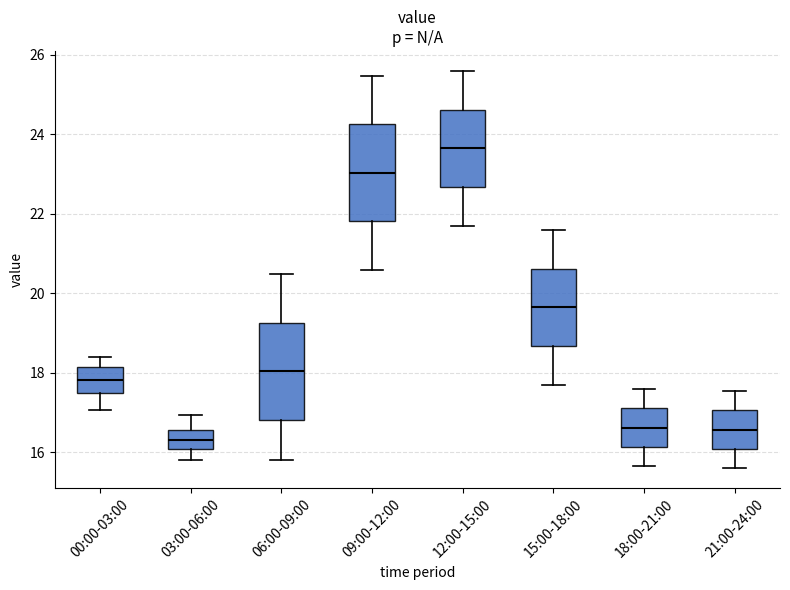

Which box has the highest median line?

12:00-15:00